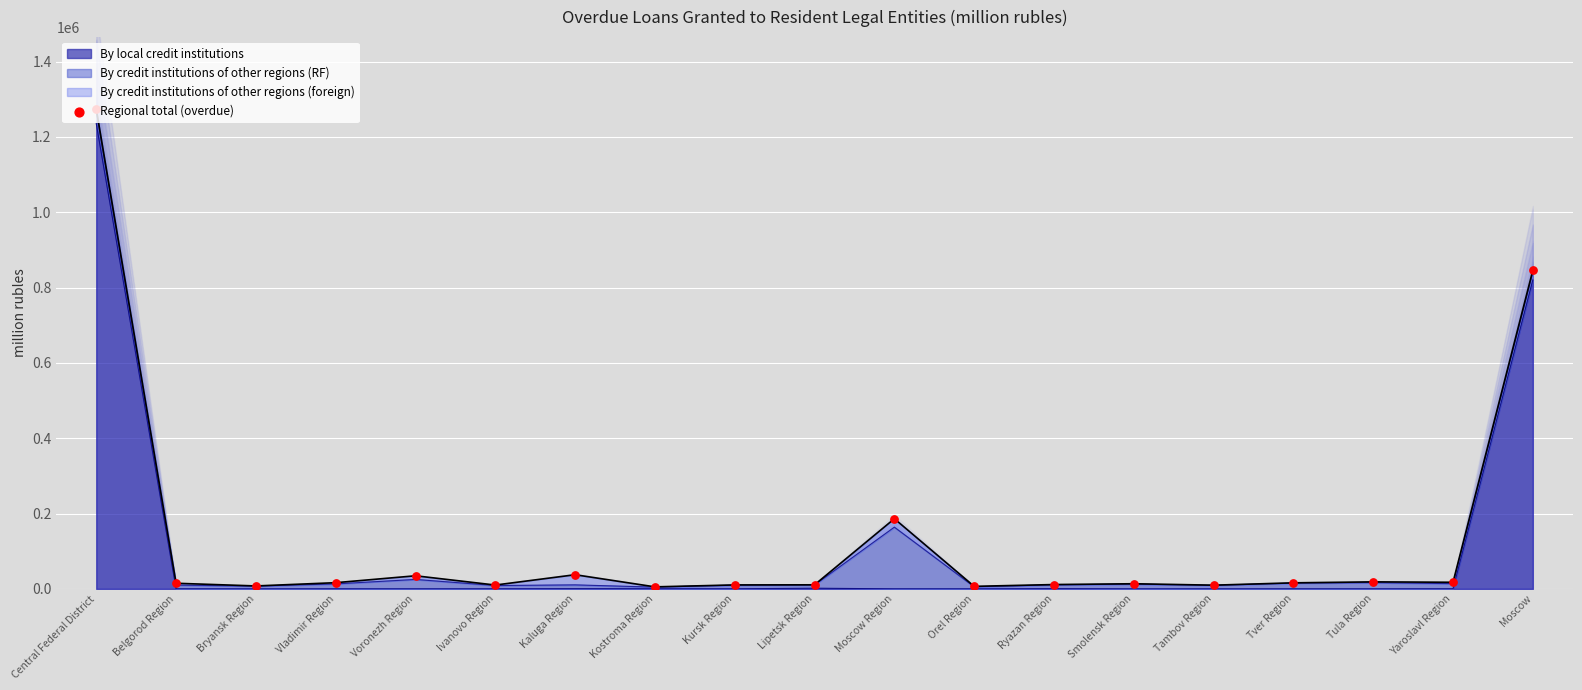

Which has a higher value, Tula Region or Voronezh Region?

Voronezh Region